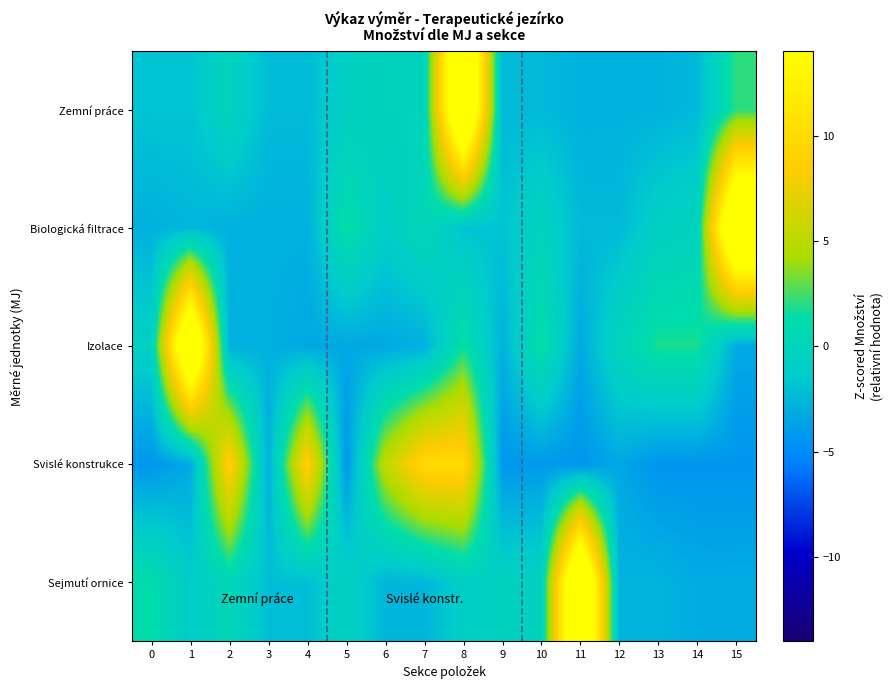

Which label corresponds to the largest value in the chart?

11